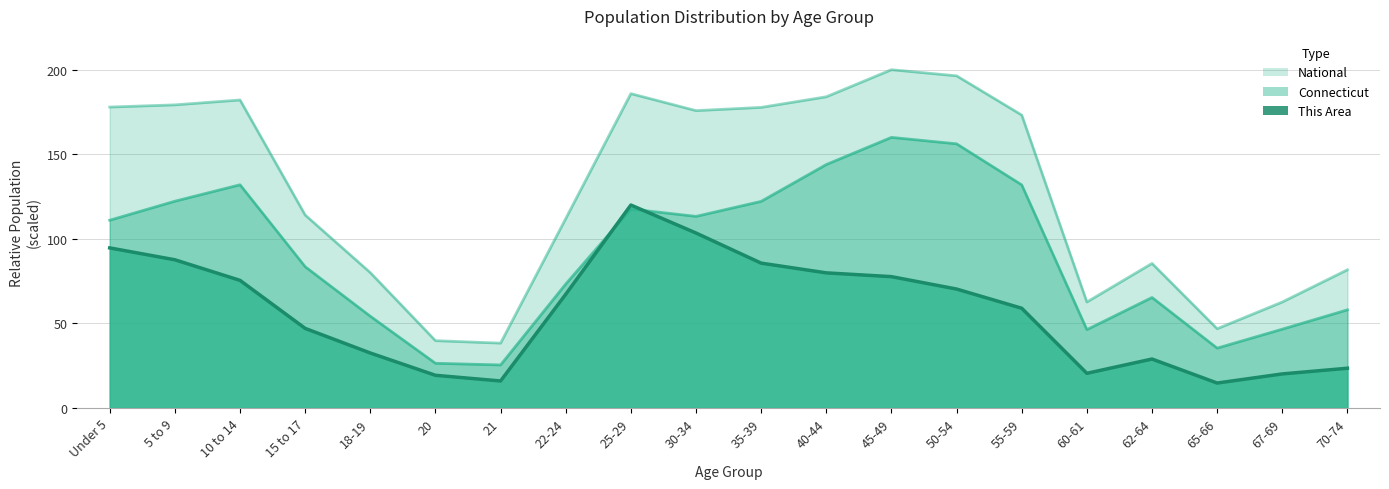

How many interior local valleys does the Connecticut series have?

4